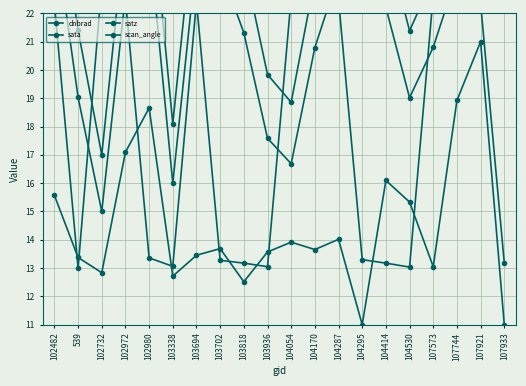

Rank the series at 103694 from lowest to highest value.

dnbrad, sata, satz, scan_angle